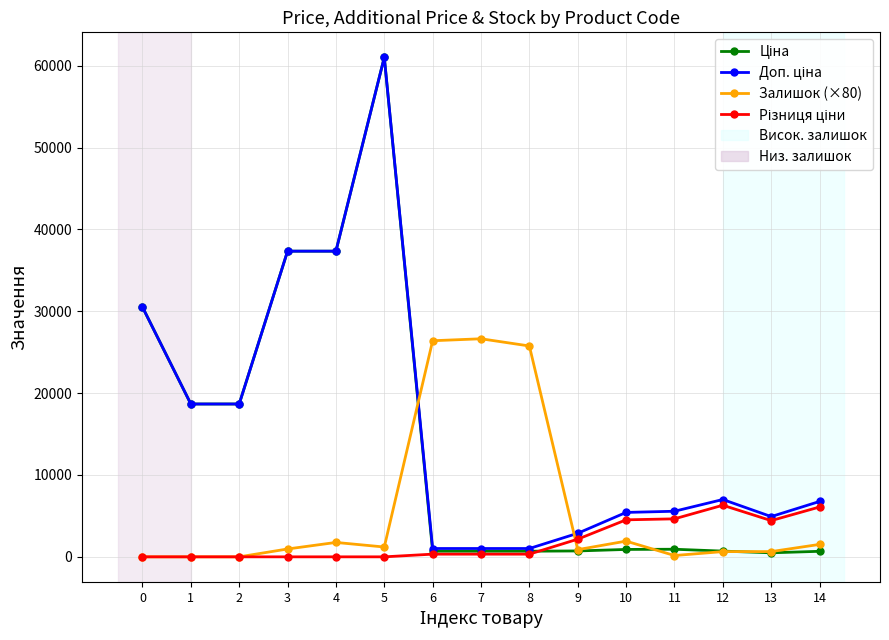

What is the difference between the highest and lowest values at 2?

18671.5